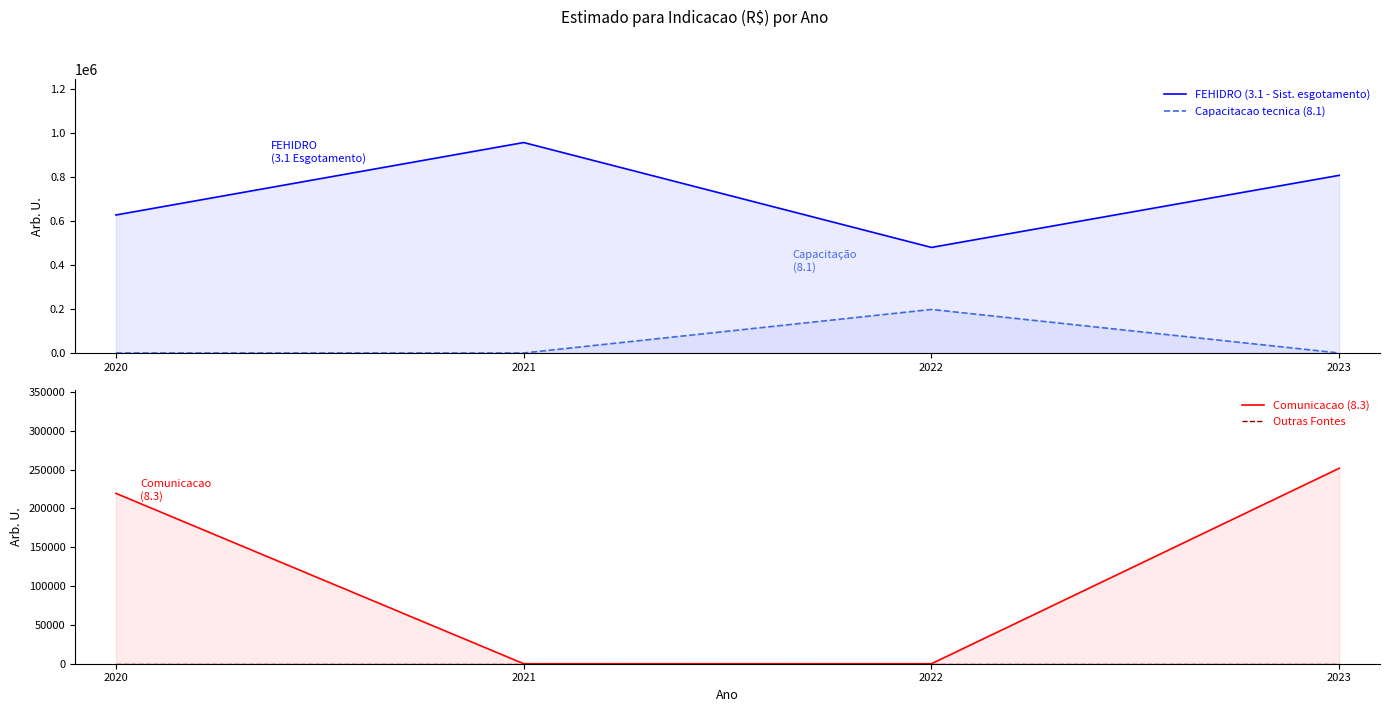

True or false: FEHIDRO (3.1 - Sist. esgotamento) has more than 2 interior local peaks.

False